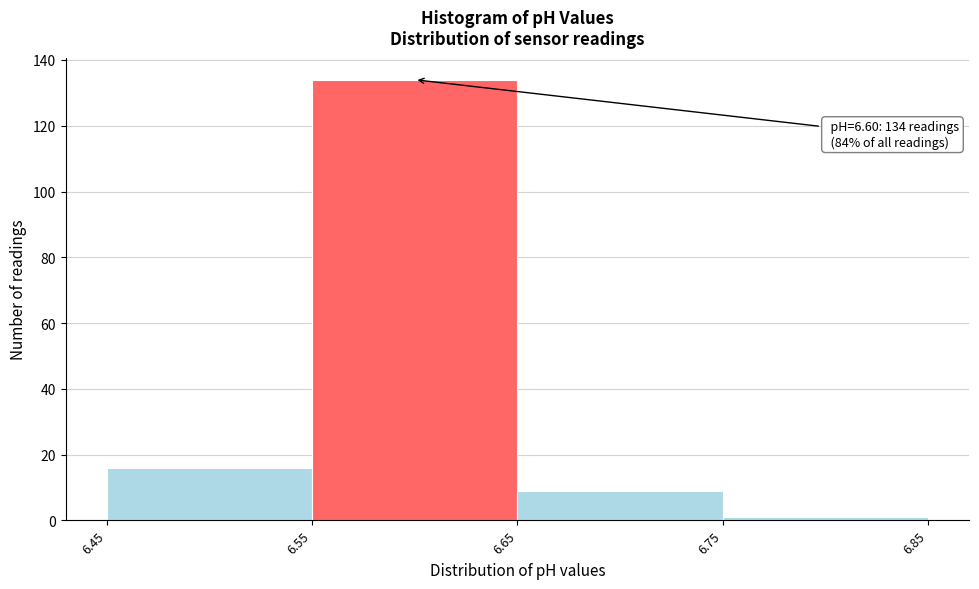

Over which range of the x-axis is the bar tallest?

6.55 to 6.65